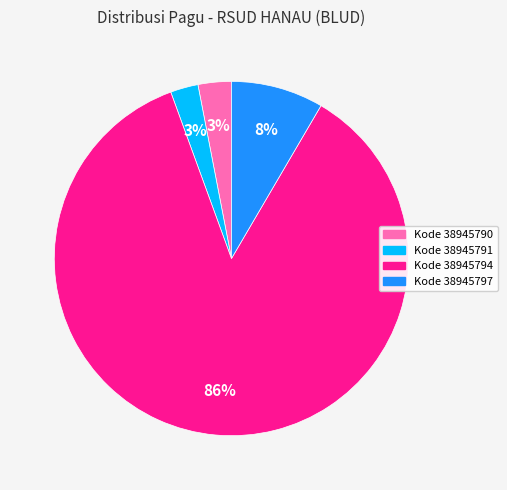

To the nearest percent, what is the difference between the largest and smallest slice percentages?

83%